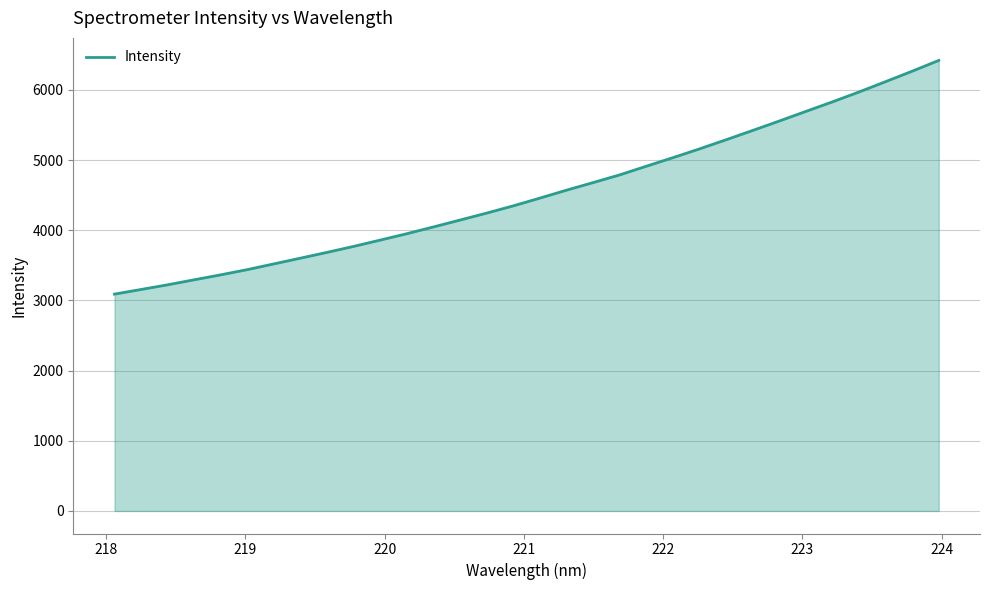

Reading left to right, list all the values displayed in this chart.

3090.7	3157.1	3223.6	3295.3	3366.1	3440.7	3522.5	3604.2	3686.8	3772.1	3862.1	3953.0	4049.6	4147.8	4246.8	4349.9	4460.5	4573.4	4681.3	4791.3	4914.5	5036.5	5161.6	5291.7	5424.1	5558.4	5695.3	5831.3	5972.2	6119.4	6268.2	6421.6